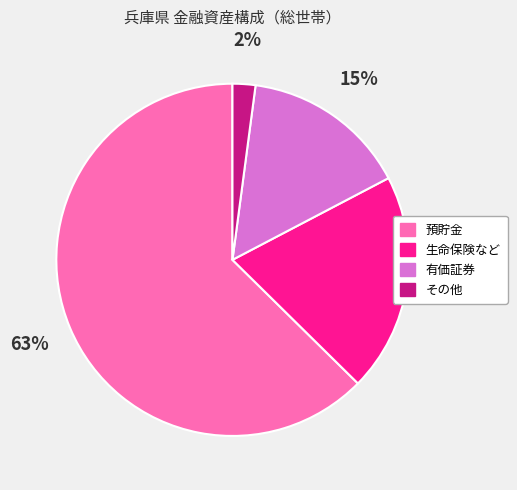

Is 預貯金 the majority of the pie?

Yes